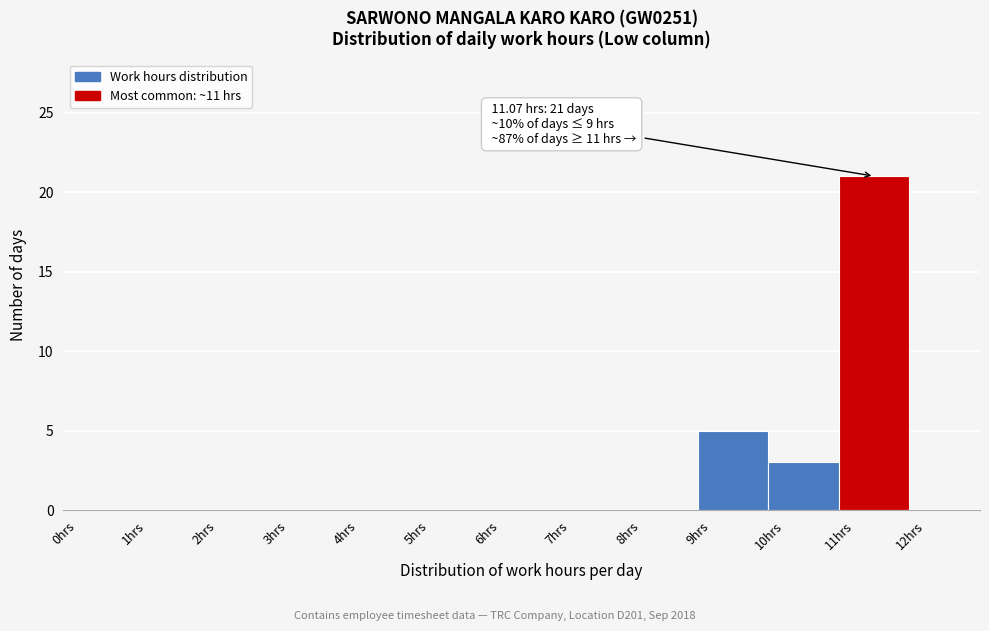

Which range on the x-axis has the tallest bar?

11 to 12